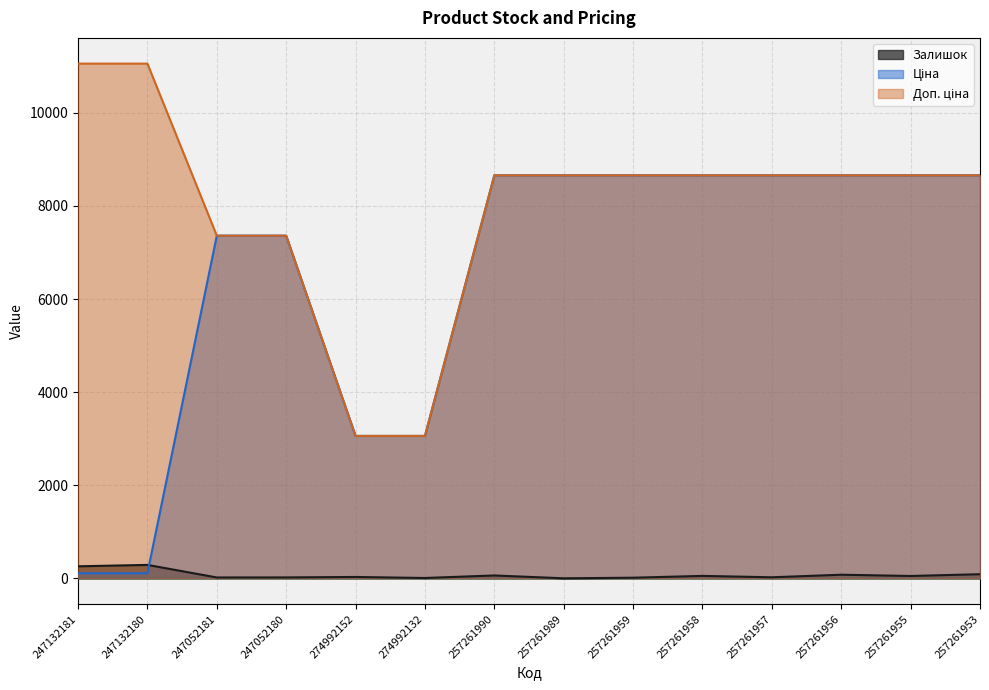

True or false: Доп. ціна and Ціна cross at least once.

False